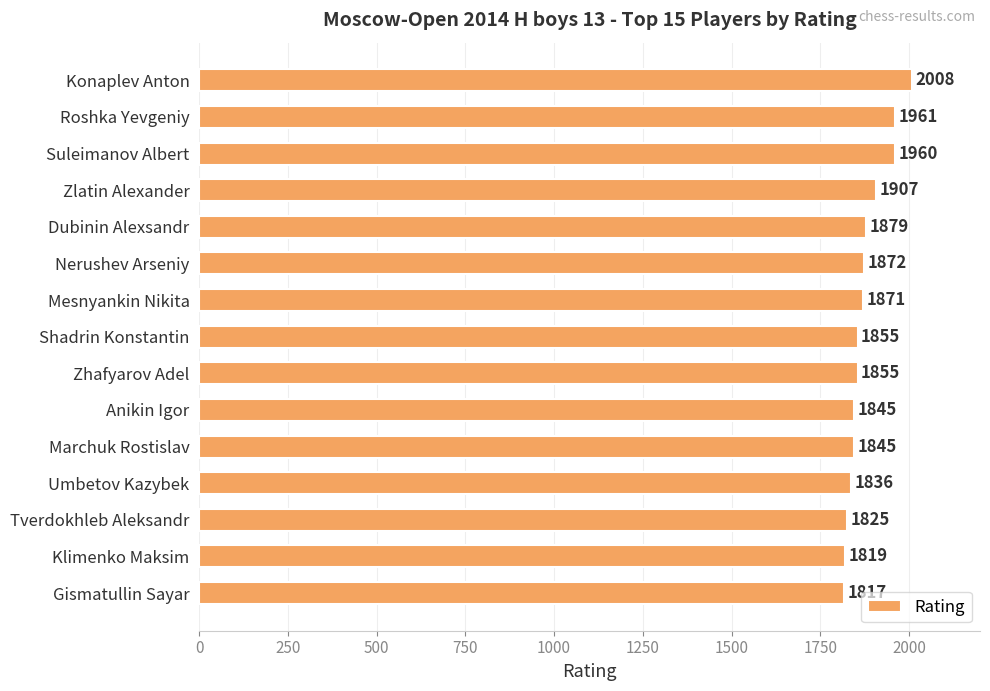

Is it true that the value at Mesnyankin Nikita is 1871?

True